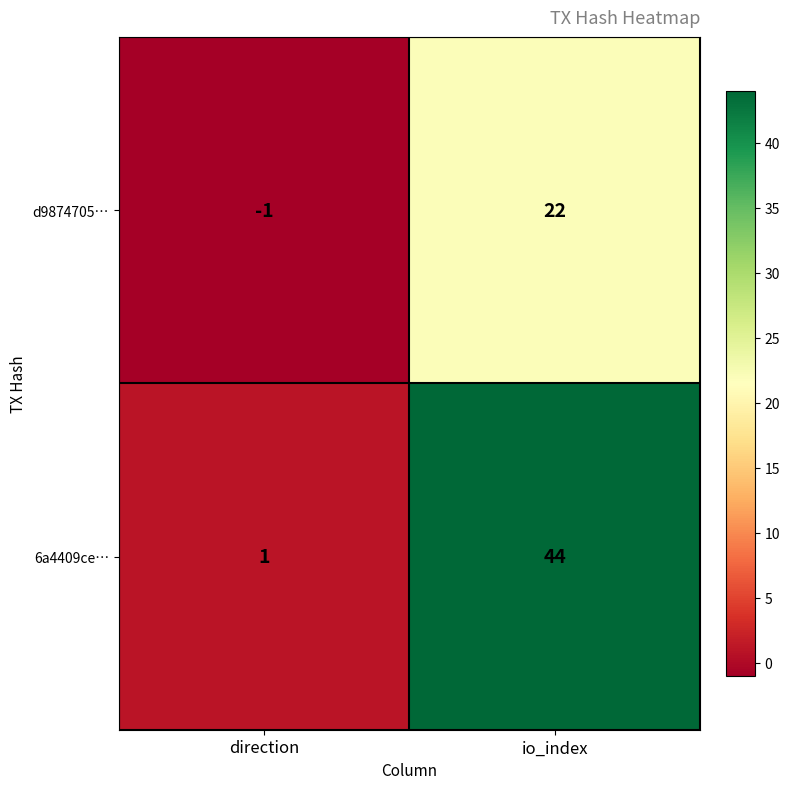

What is the spread (max minus min) of values at direction?

2